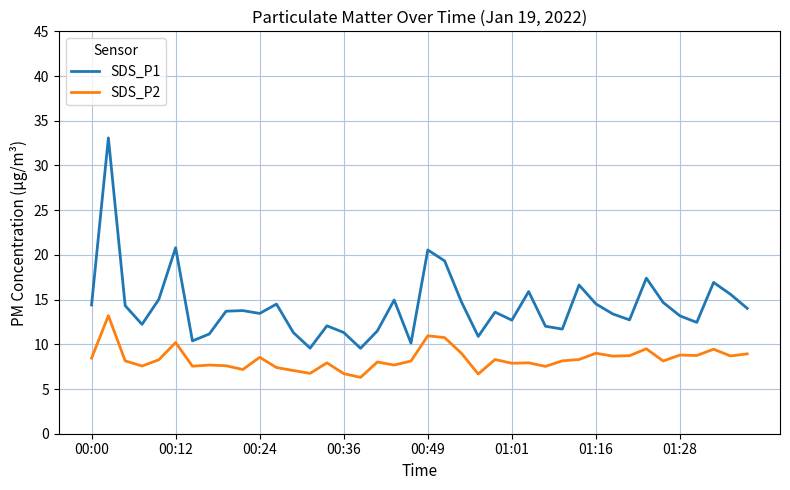

Which series has the largest total across all categories?

SDS_P1